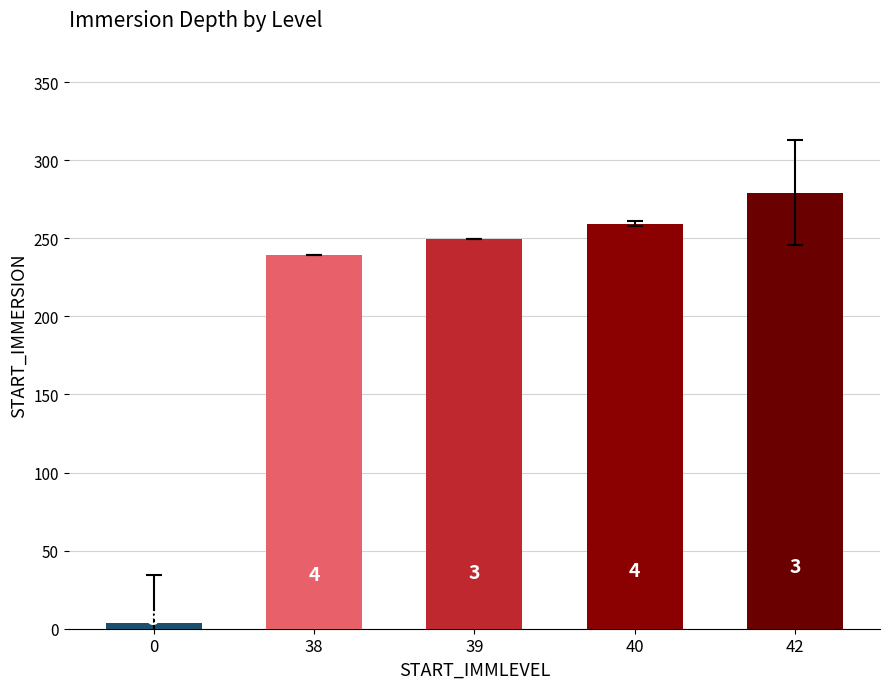

Reading right to left, what are all the values shown in this chart?

279.3	259.4	249.5	239.6	3.4